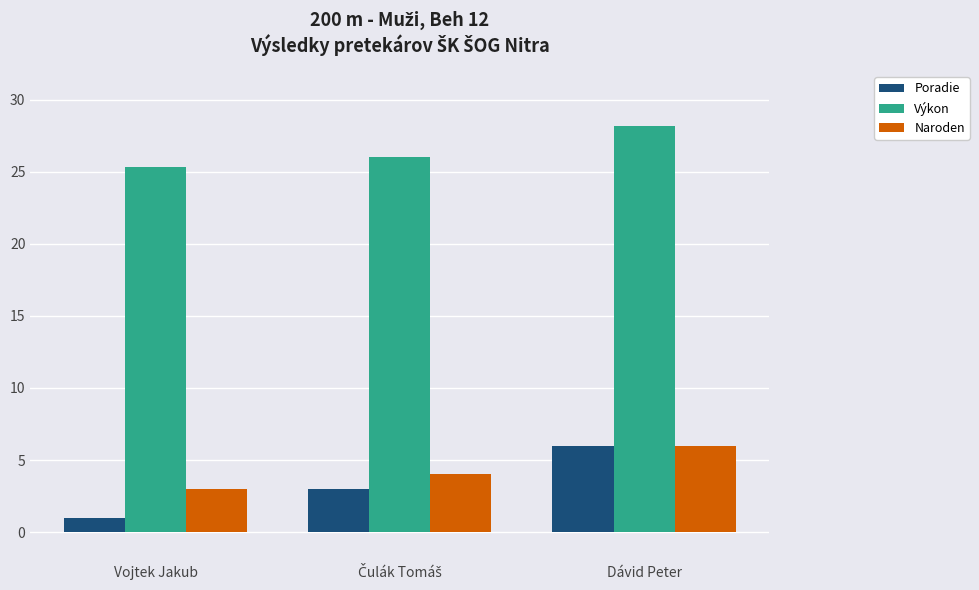

At how many categories does at least one series exceed 18?

3